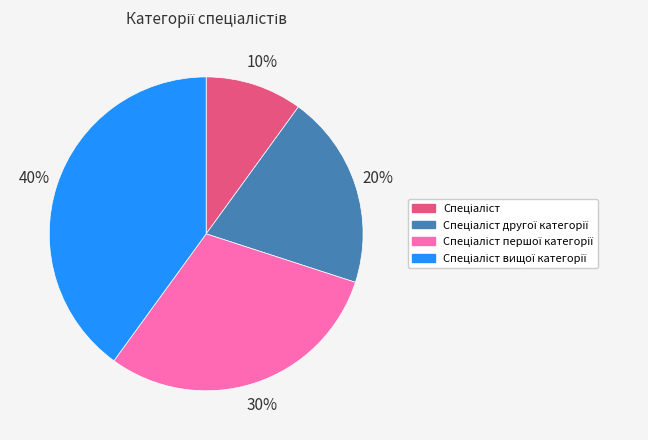

To the nearest percent, what is the average slice percentage?

25%